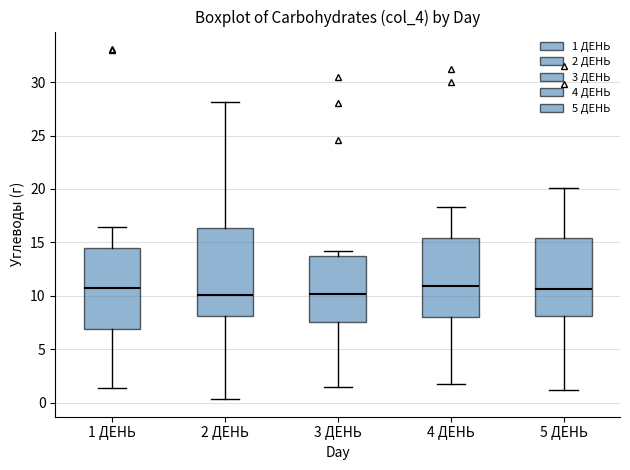

Where is the upper edge of the box for 4 ДЕНЬ on the y-axis? The values are not printed on the chart, so give them approximately, as read against the axis.

15.5